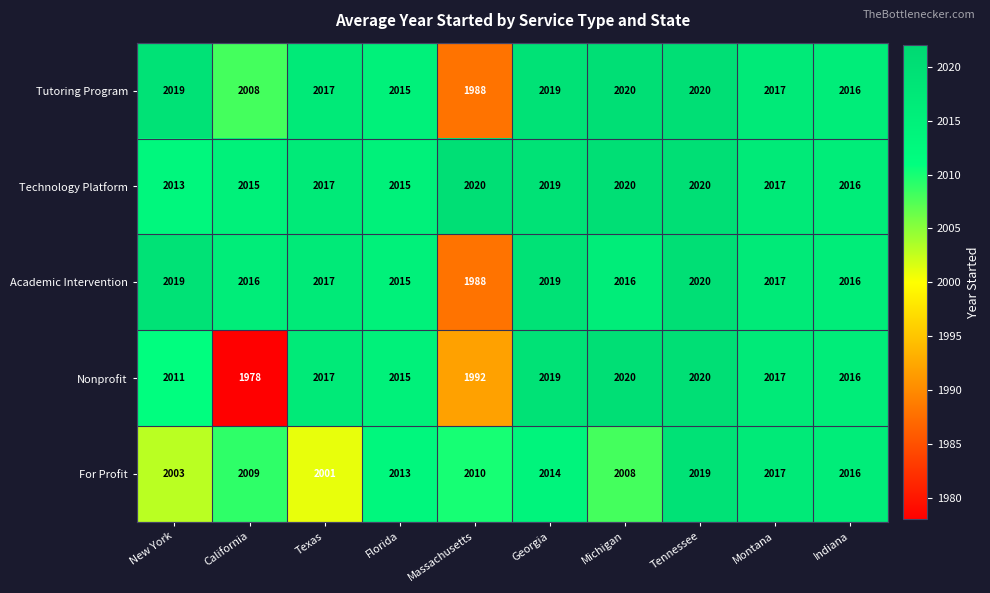

What is the minimum value shown in the chart?

1978